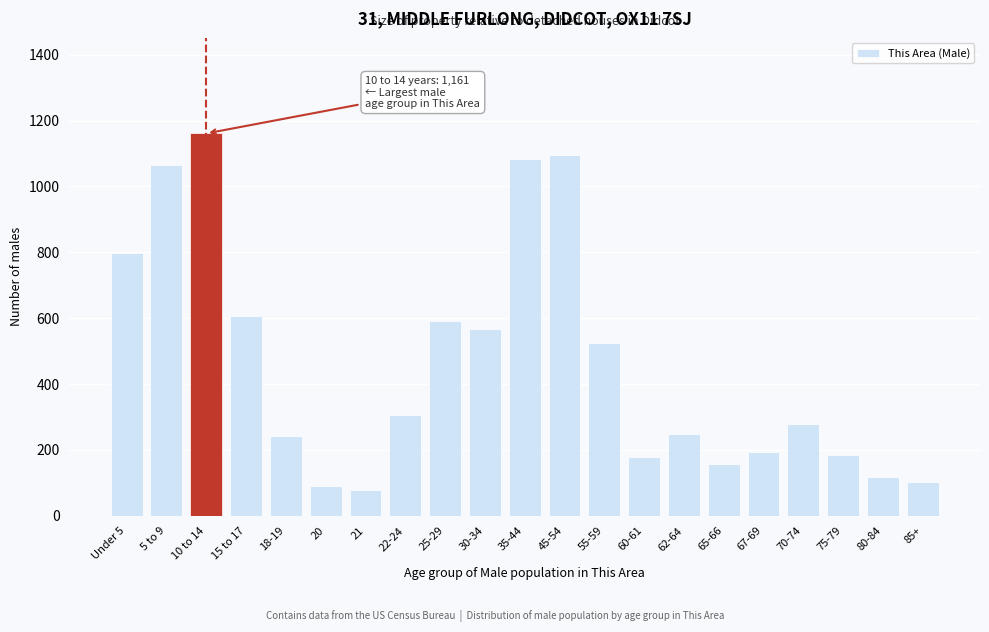

Reading left to right, list all the values displayed in this chart.

Under 5=798	5 to 9=1066	10 to 14=1161	15 to 17=607	18-19=242	20=91	21=78	22-24=306	25-29=592	30-34=568	35-44=1082	45-54=1095	55-59=524	60-61=178	62-64=248	65-66=157	67-69=195	70-74=280	75-79=186	80-84=117	85+=101